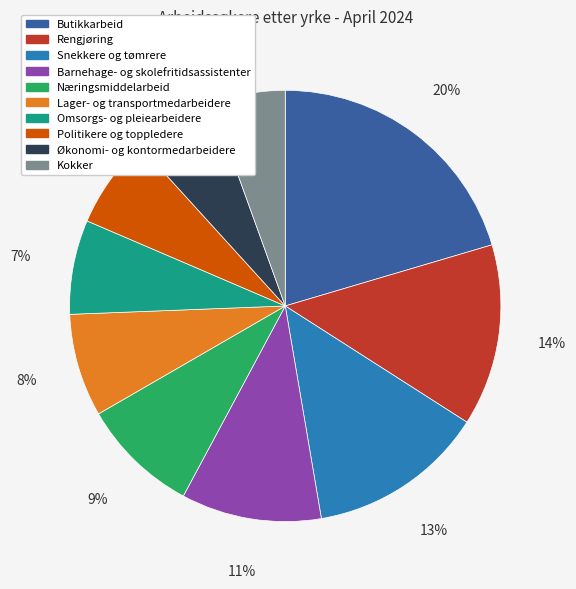

Does any single category account for the majority?

No